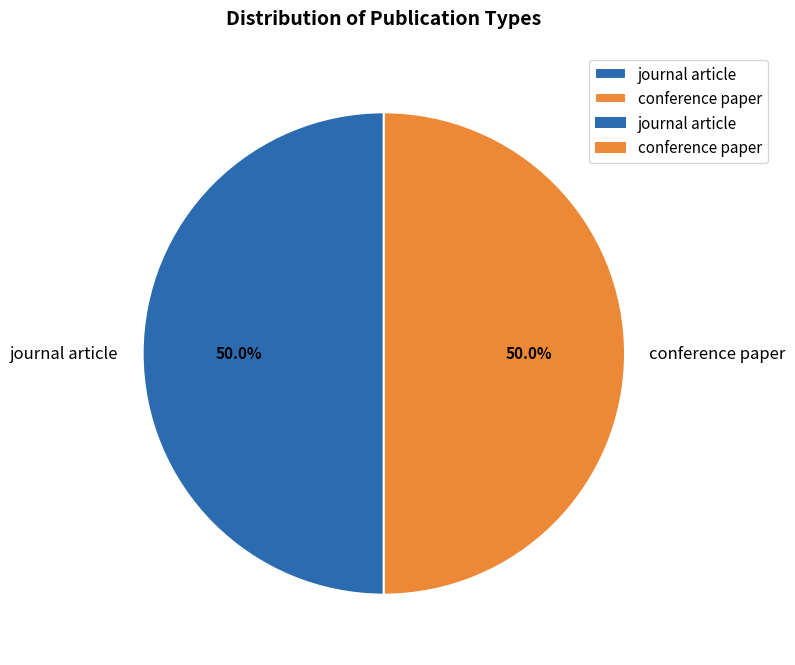

Count the number of slices in the pie.

2